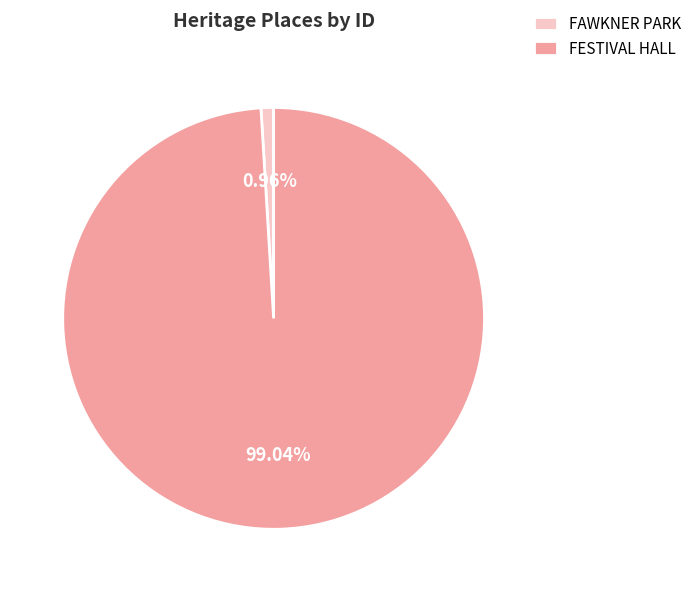

To the nearest percent, what portion does FAWKNER PARK represent?

1%